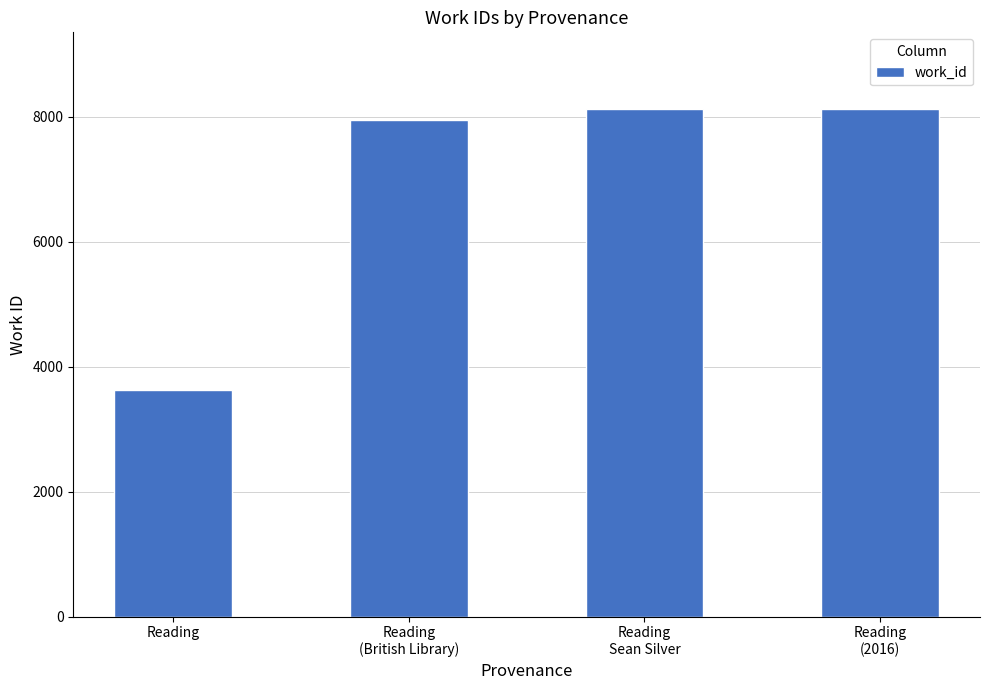

What is the smallest value displayed?

3623